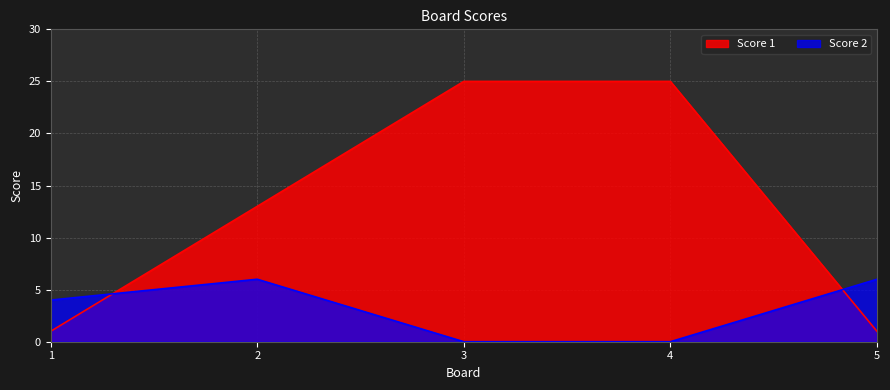

What is the value of the Score 1 point at the 2nd from the left?

13